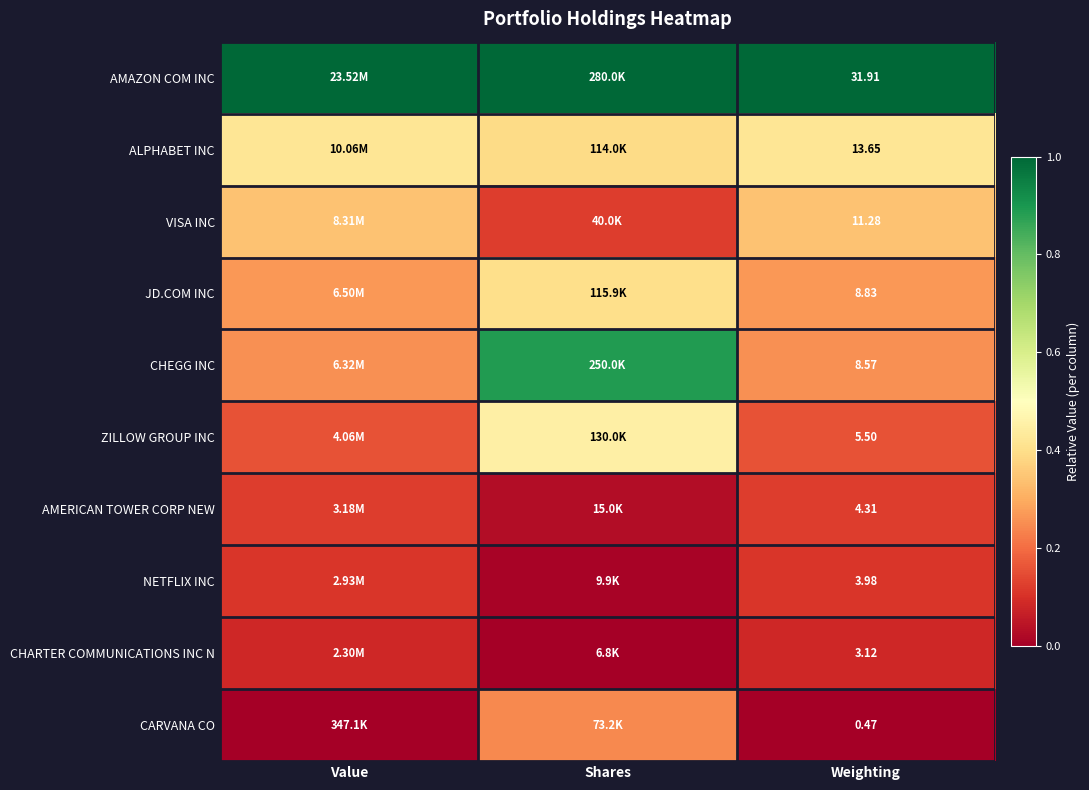

What is the total value across all series at Weighting?

91.6